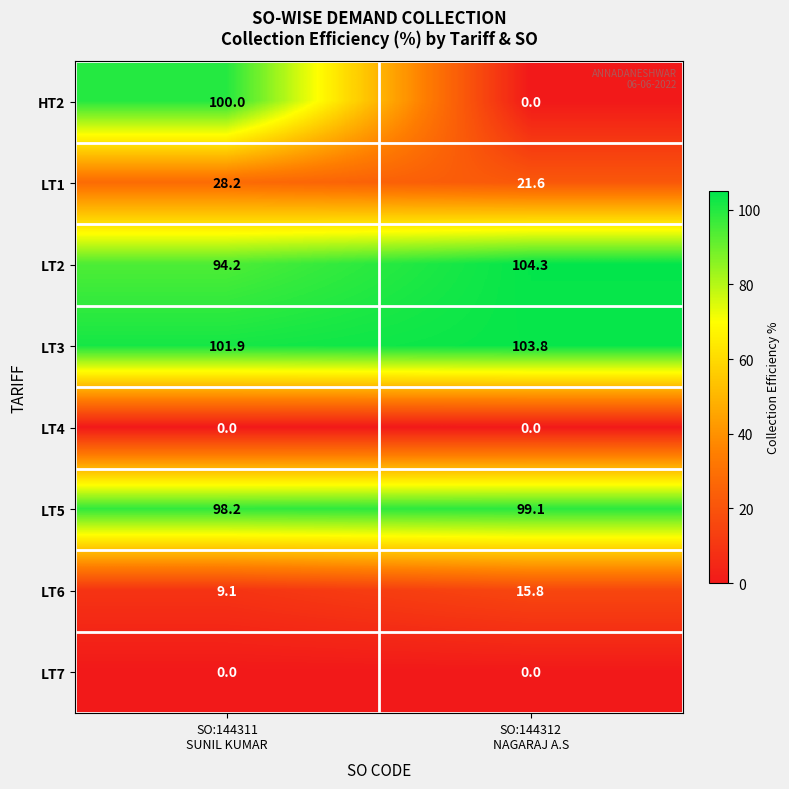

What is the greatest value displayed?

104.3